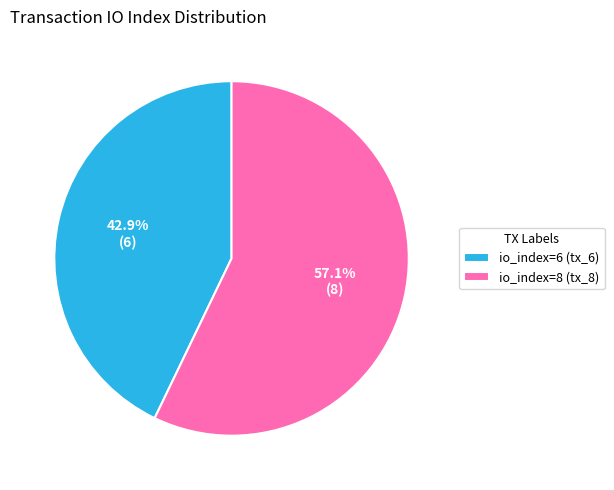

How much of the chart is everything except io_index=8 (tx_8)?

42.9%